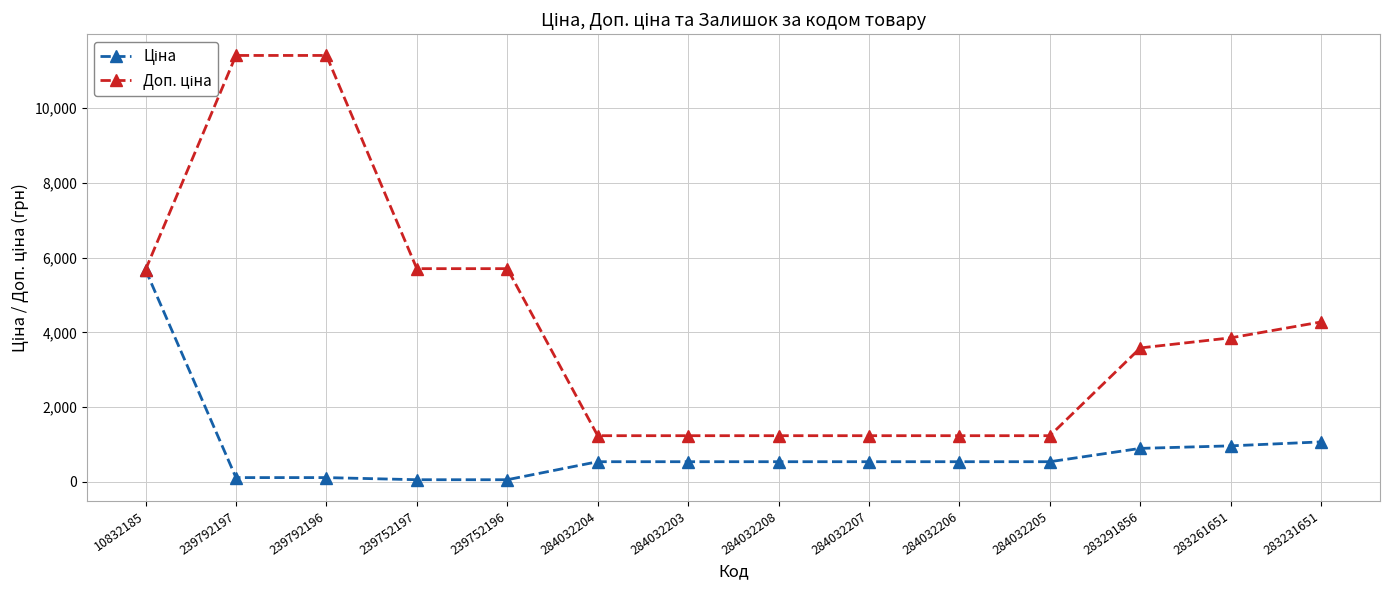

What is the label of the 3rd point from the right?

283291856